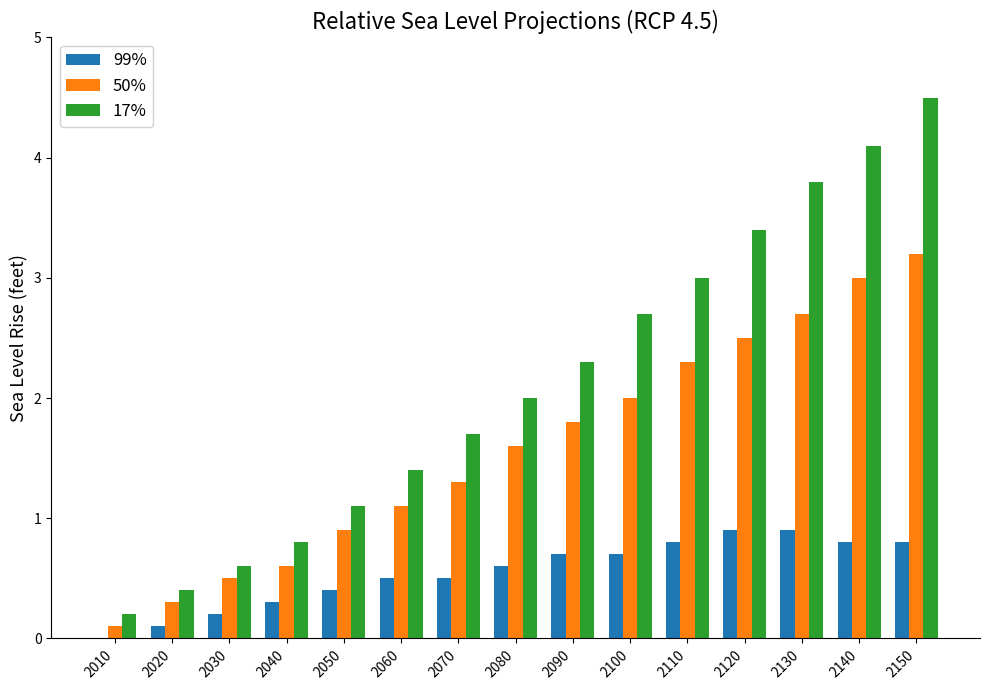

How many values in the 50% series exceed 1?

10